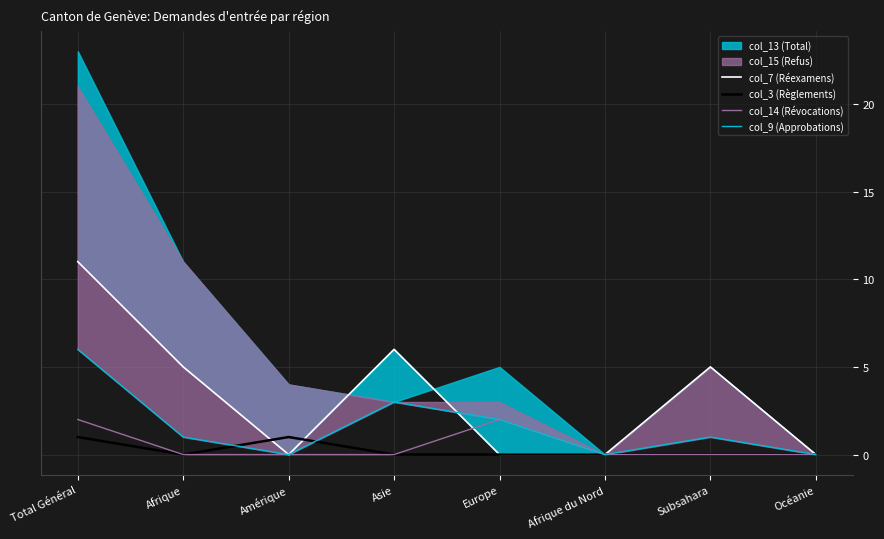

Is it true that col_3 (Règlements) equals 0 at Afrique?

True